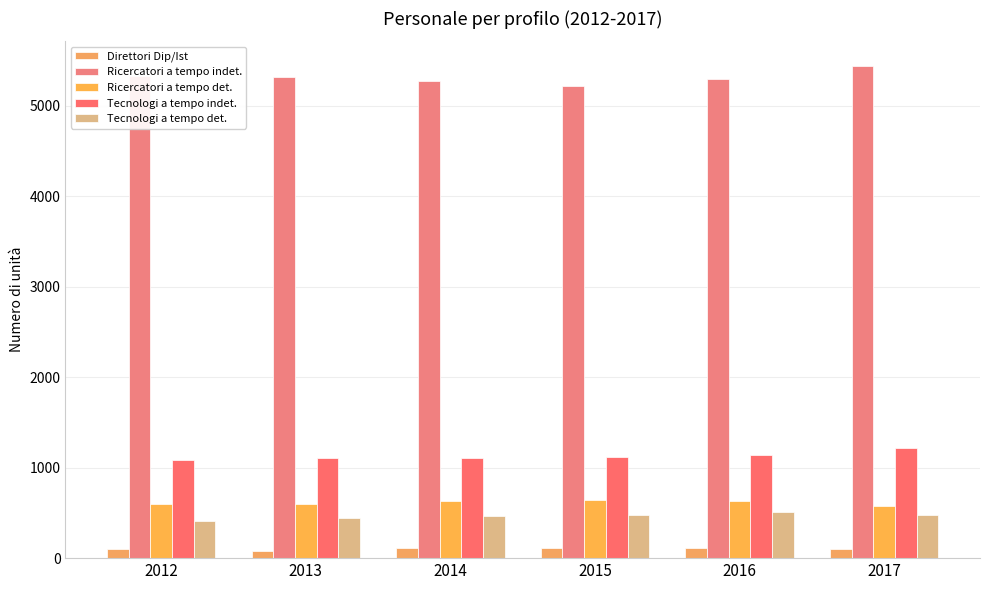

Reading left to right, transcribe all the data shown in this chart.

Direttori Dip/Ist: 100	78	108	112	114	100
Ricercatori a tempo indet.: 5327	5322	5278	5215	5296	5439
Ricercatori a tempo det.: 593	596	626	648	636	576
Tecnologi a tempo indet.: 1088	1103	1111	1120	1139	1216
Tecnologi a tempo det.: 405	447	463	479	512	481